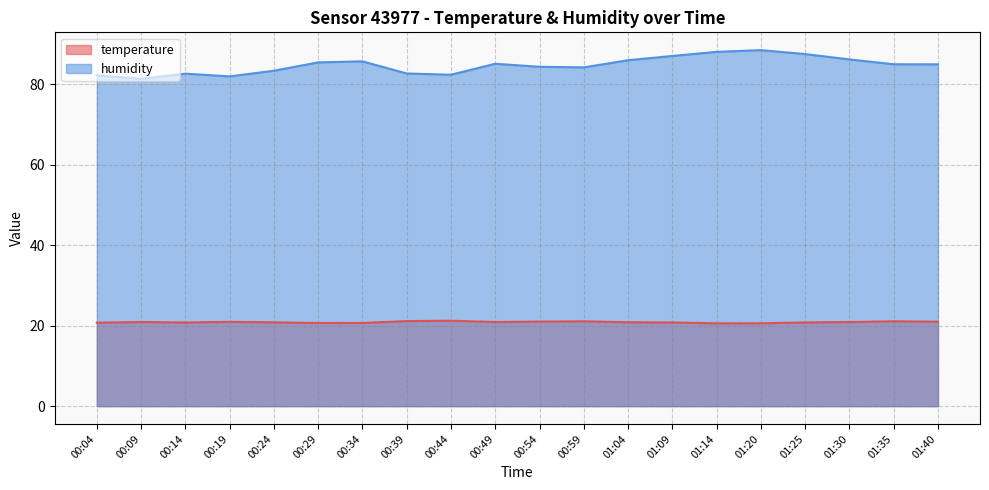

What is the sum of the temperature values at 00:24 and 00:59?

41.9